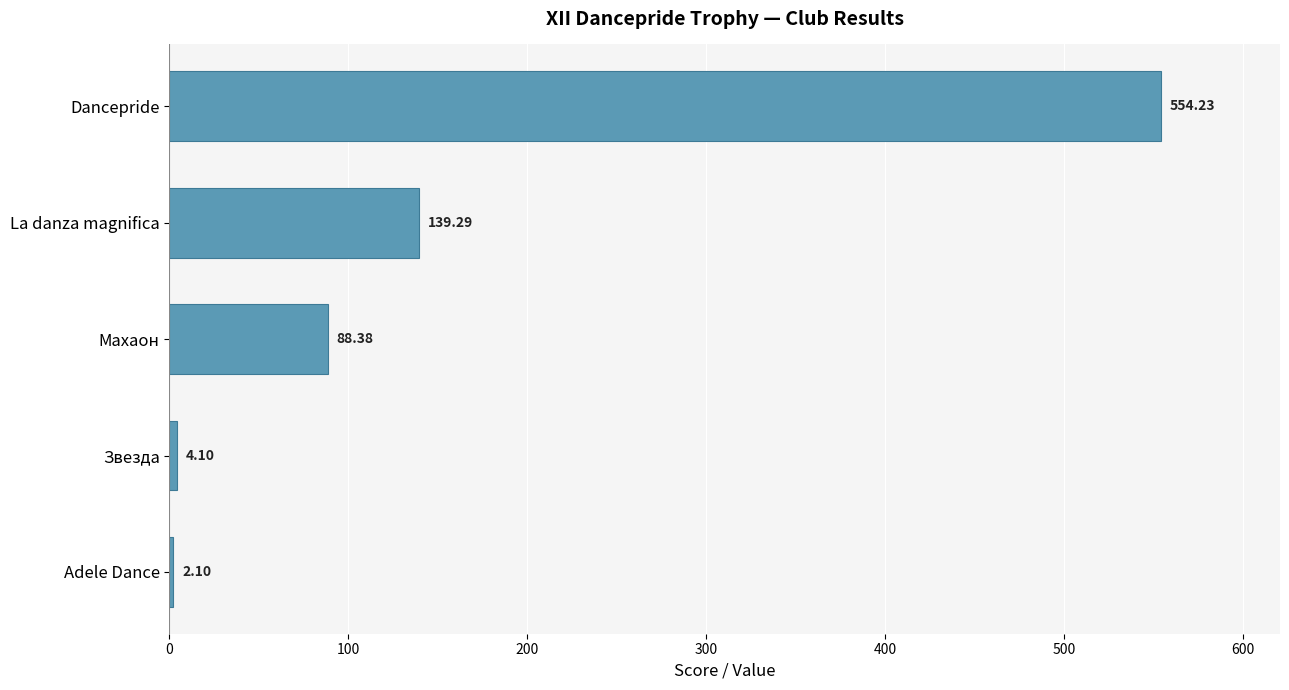

Where is the data nearest to the value 278?

La danza magnifica